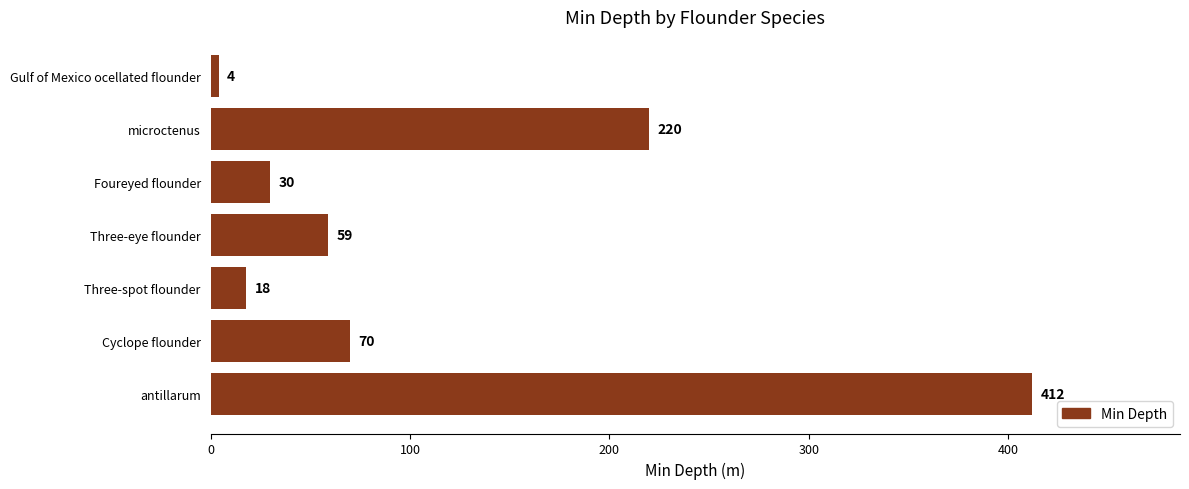

How many series are shown in this chart?

1